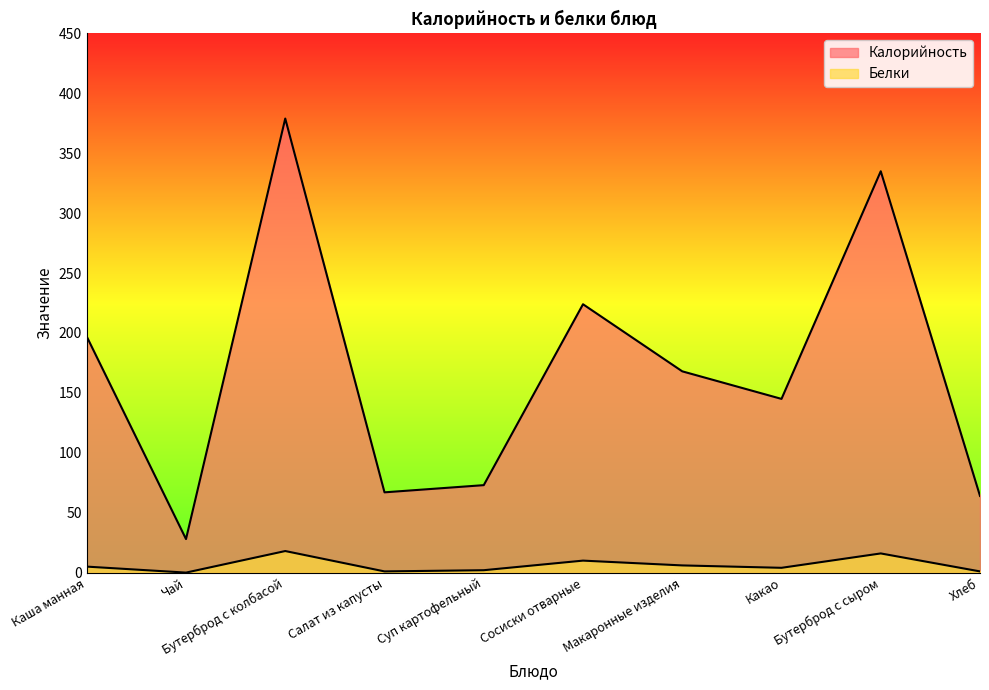

True or false: Белки and Калорийность cross at least once.

False